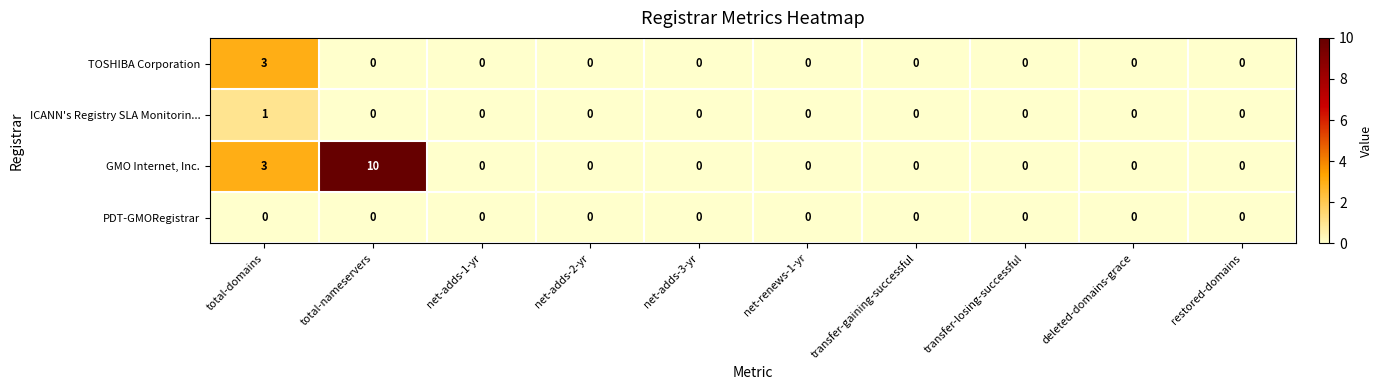

The value of GMO Internet, Inc. at restored-domains is 7. True or false?

False